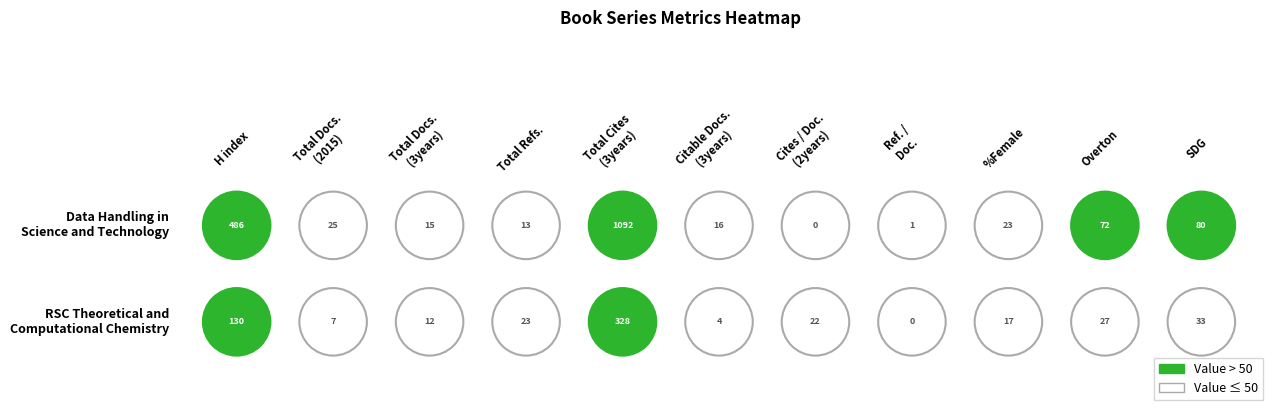

Reading right to left, what are all the values shown in this chart?

Data Handling in Science and Technology: 80	72	23	1	0	16	1092	13	15	25	486
RSC Theoretical and Computational Chemistry: 33	27	17	0	22	4	328	23	12	7	130